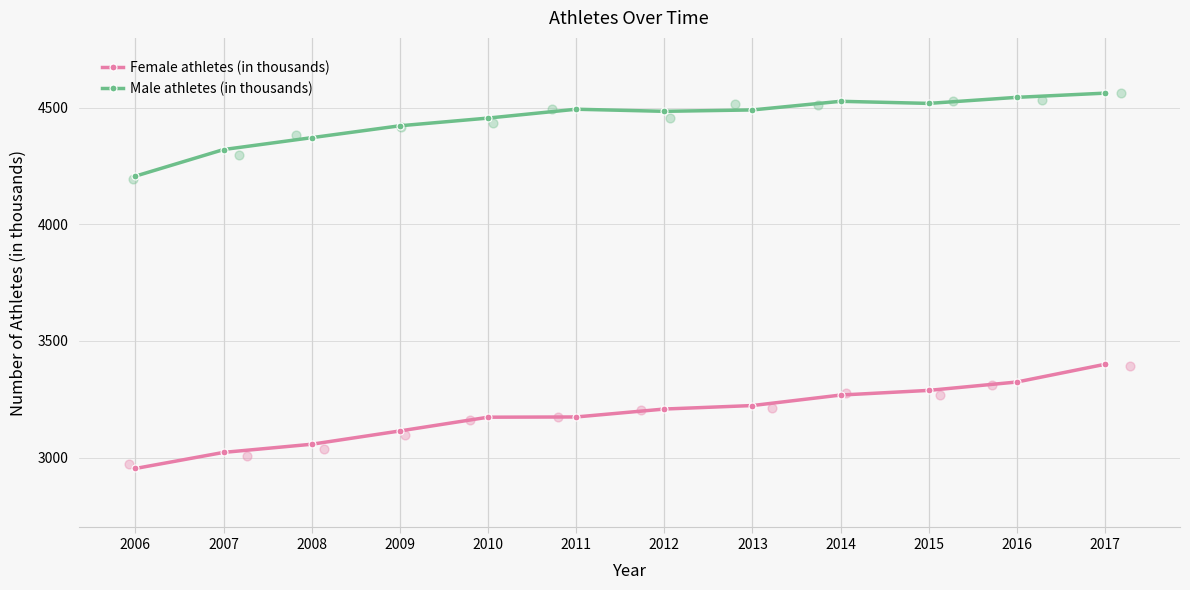

Is the value of Female athletes (in thousands) at 2010 greater than the value of Male athletes (in thousands) at 2015?

No